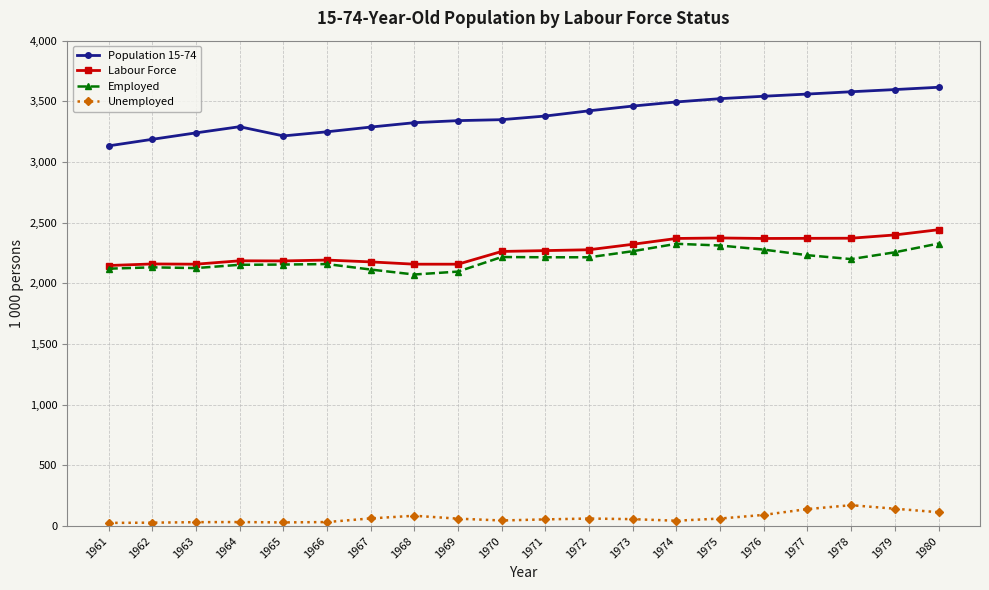

List the series in order of their peak value, lowest first.

Unemployed, Employed, Labour Force, Population 15-74